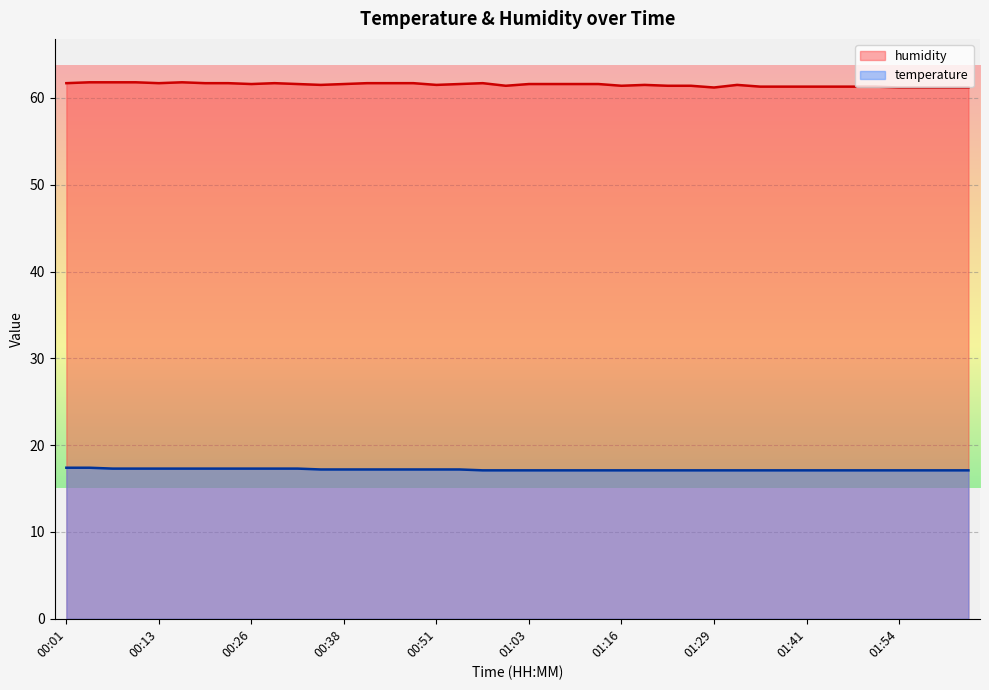

What is the label of the 31st point from the right?

00:29